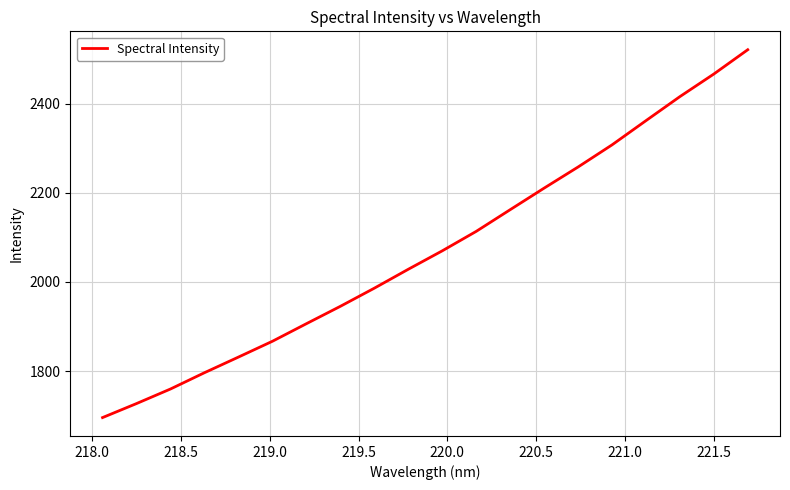

What is the greatest value displayed?

2520.9